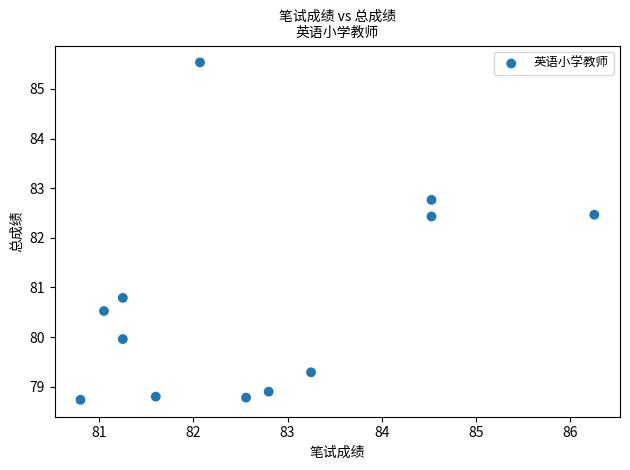

What is the average Y value?

80.7